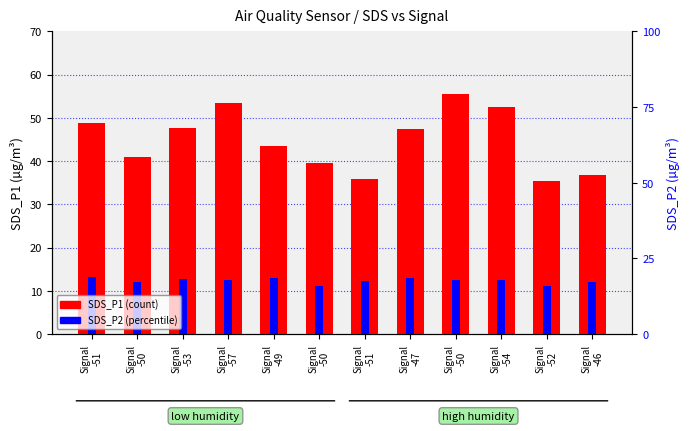

Reading left to right, list all the values displayed in this chart.

SDS_P1 (count): Signal
-51=48.8	Signal
-50=41.0	Signal
-53=47.6	Signal
-57=53.5	Signal
-49=43.5	Signal
-50=39.6	Signal
-51=35.9	Signal
-47=47.3	Signal
-50=55.5	Signal
-54=52.6	Signal
-52=35.4	Signal
-46=36.9
SDS_P2 (percentile): Signal
-51=13.2	Signal
-50=12.2	Signal
-53=12.8	Signal
-57=12.5	Signal
-49=12.9	Signal
-50=11.1	Signal
-51=12.2	Signal
-47=13.0	Signal
-50=12.5	Signal
-54=12.5	Signal
-52=11.1	Signal
-46=12.1